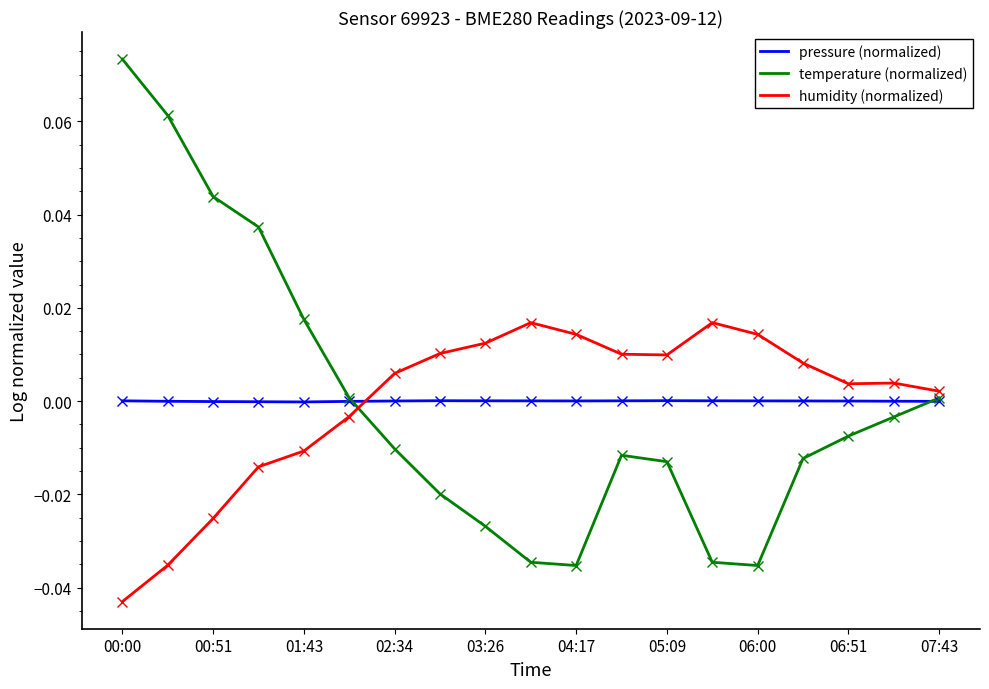

List the series in order of their peak value, lowest first.

pressure (normalized), humidity (normalized), temperature (normalized)